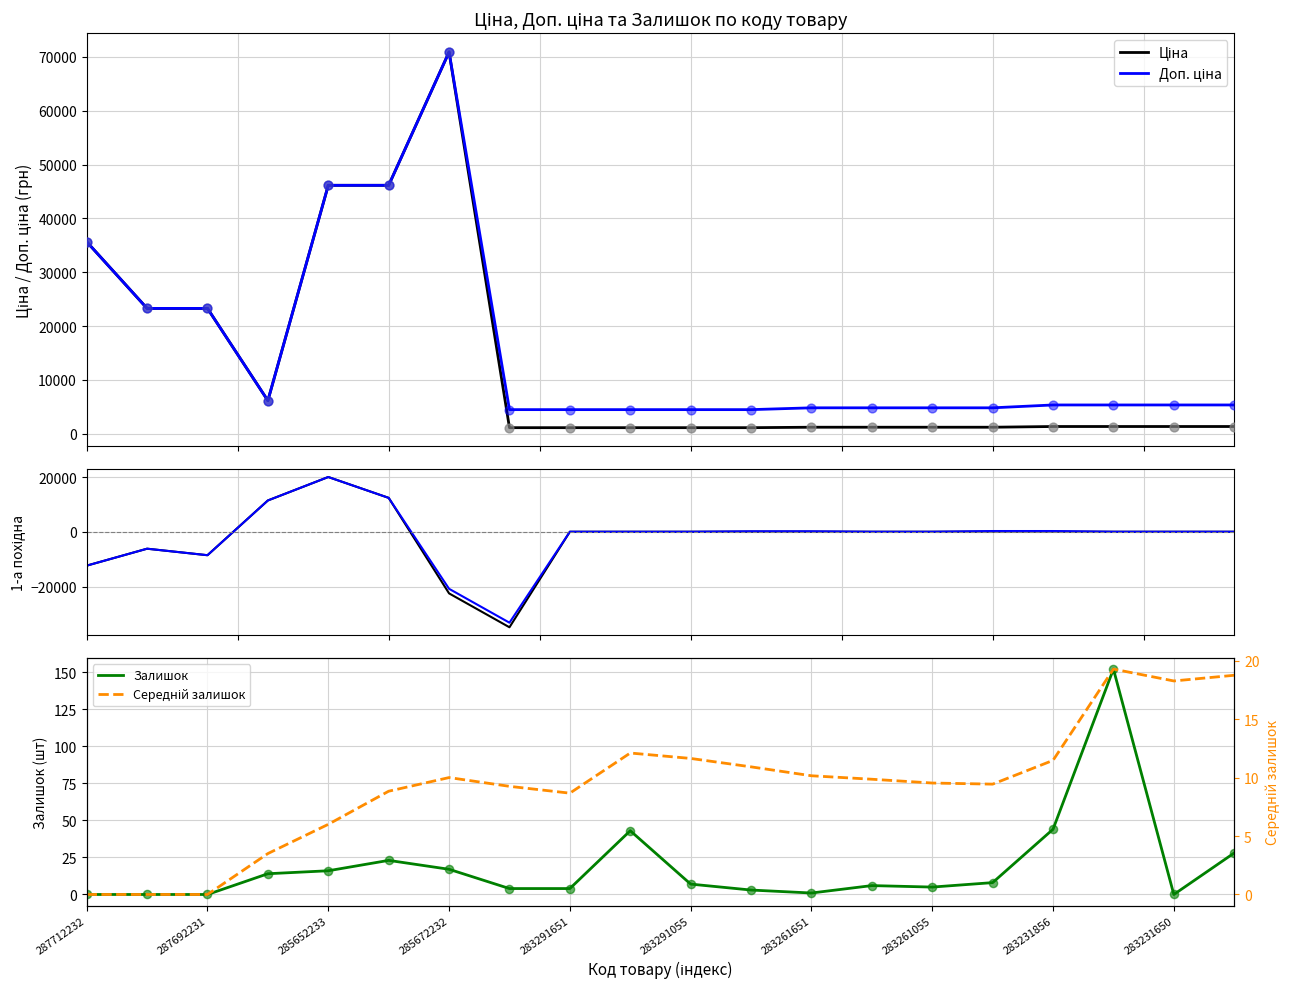

Which series has the widest spread of Y values?

Ціна